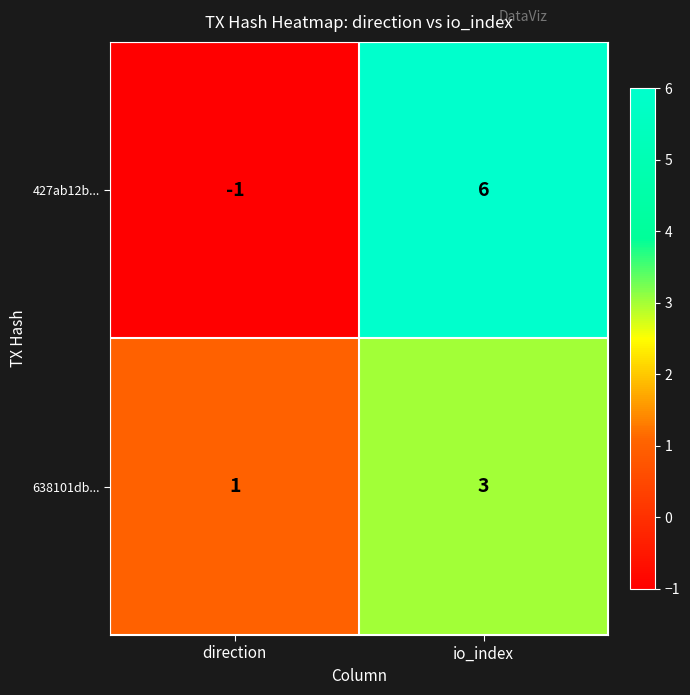

At which label is 638101db... closest to 2?

direction